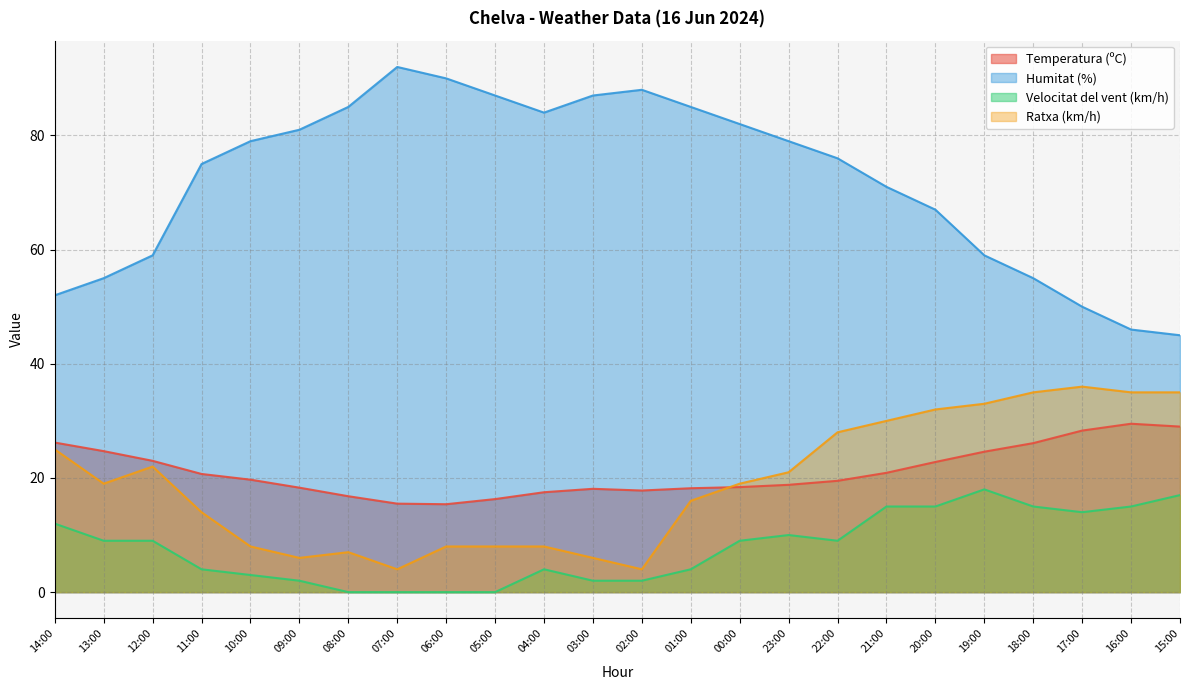

The Temperatura (ºC) series shows 19.7 at 10:00. True or false?

True